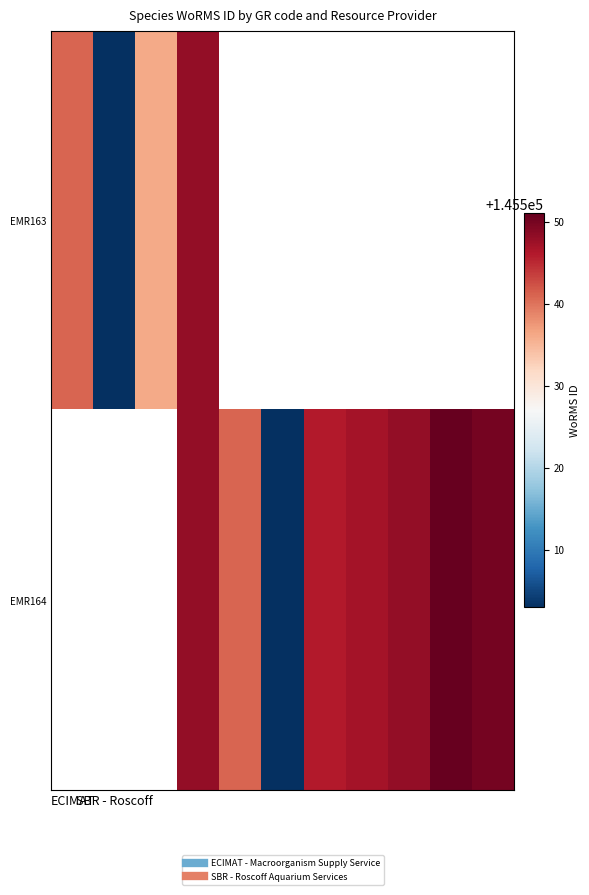

How many values in EMR164 are above zero?

8